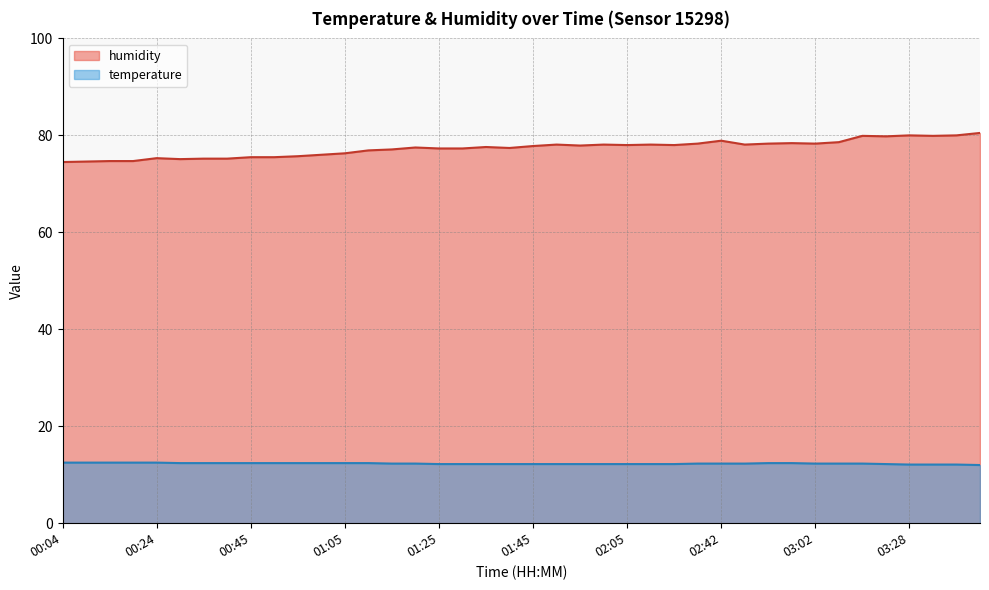

What is the label of the 27th point from the left?

02:20